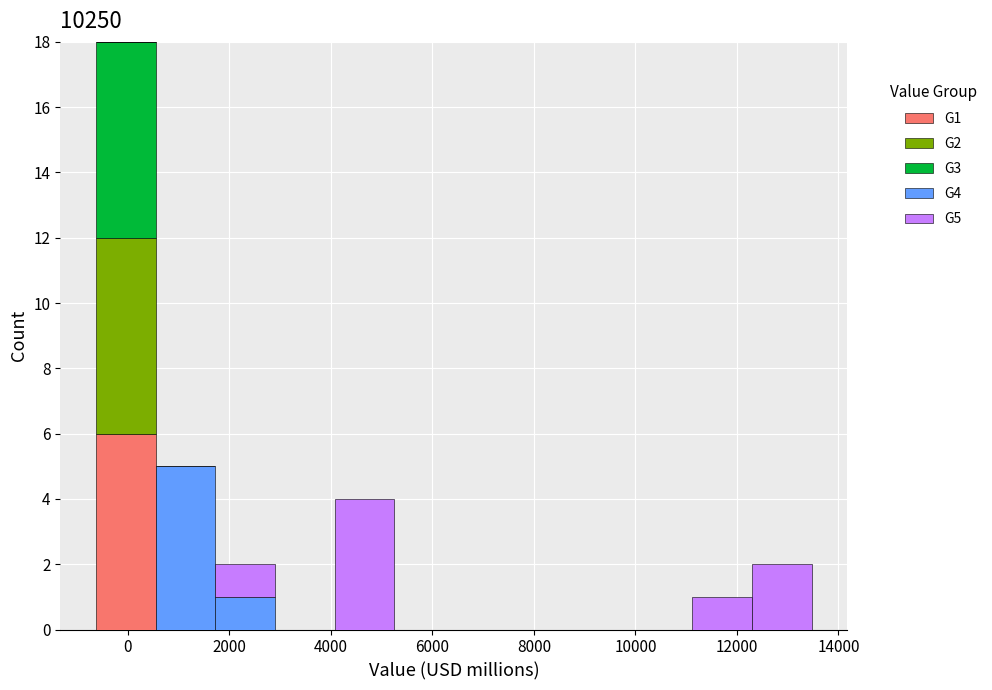

Reading left to right, list every stacked bar in this chart as the range it spans on the x-axis followed by its total height. Neither the bar edges nor the heights are printed on the chart, so give them approximately, as read against the axes.

-600 to 600: 18
600 to 1800: 5
1800 to 3000: 2
3000 to 4000: 0
4000 to 5200: 4
5200 to 6400: 0
6400 to 7600: 0
7600 to 8800: 0
8800 to 10000: 0
10000 to 11200: 0
11200 to 12200: 1
12200 to 13400: 2